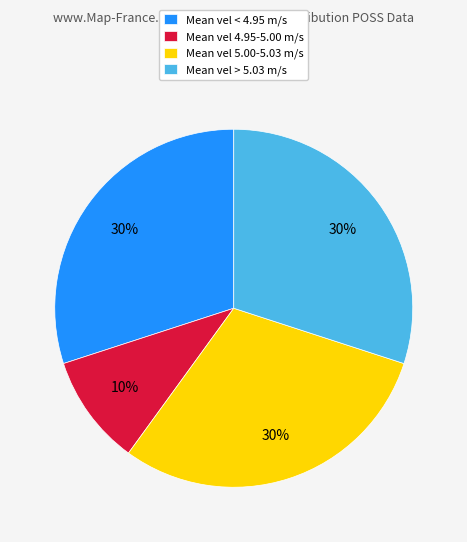

Is there any slice that represents more than half of the pie?

No